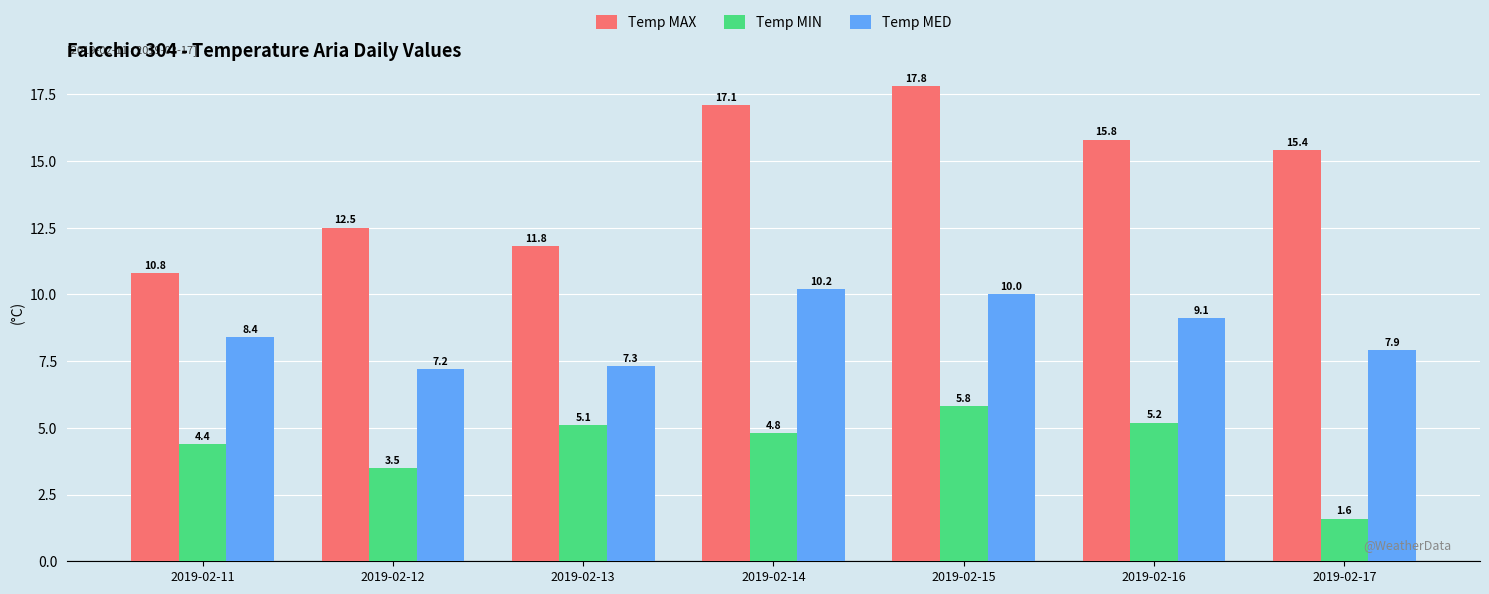

Reading right to left, extract all data points from this chart.

Temp MAX: 15.4	15.8	17.8	17.1	11.8	12.5	10.8
Temp MIN: 1.6	5.2	5.8	4.8	5.1	3.5	4.4
Temp MED: 7.9	9.1	10.0	10.2	7.3	7.2	8.4